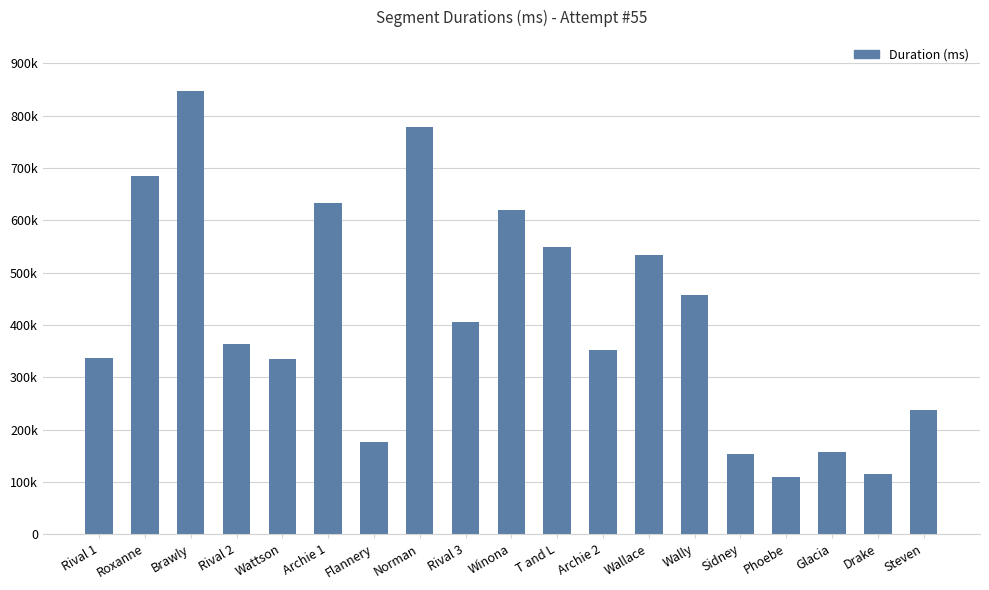

What is the average value?

412775